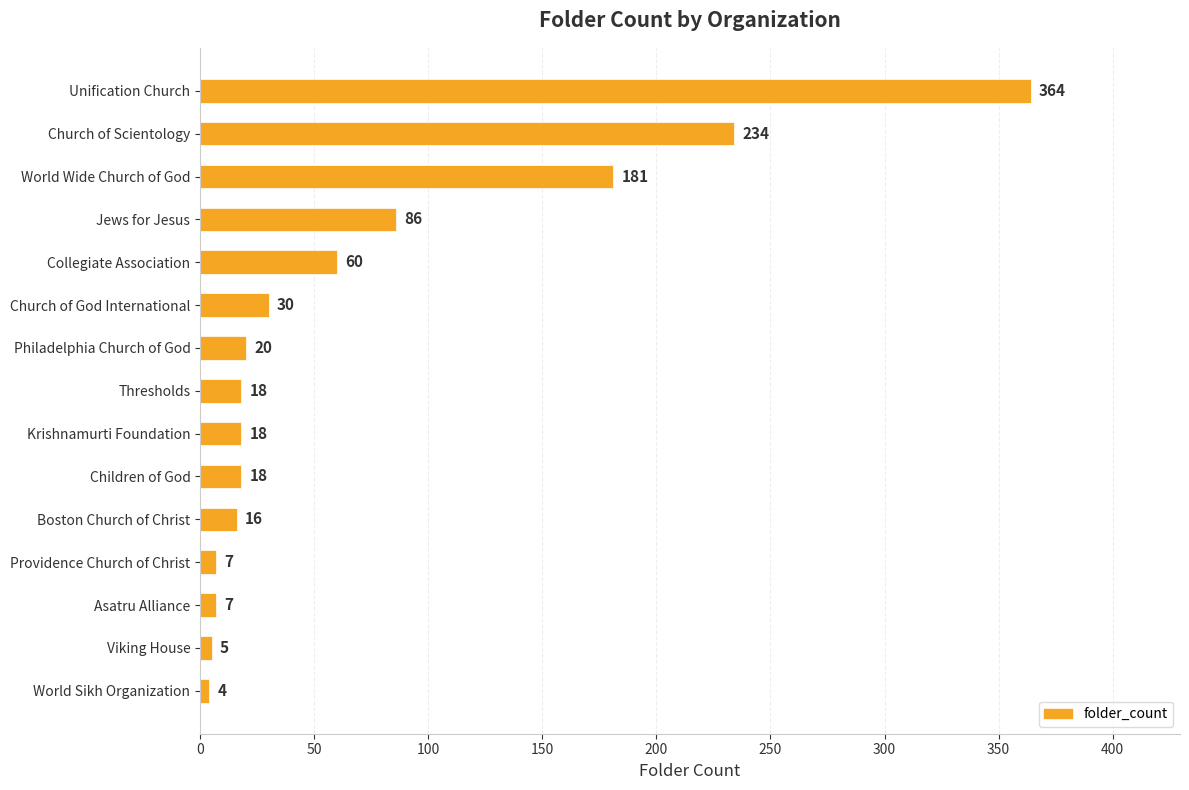

What is the change in value from Jews for Jesus to Church of God International?

-56